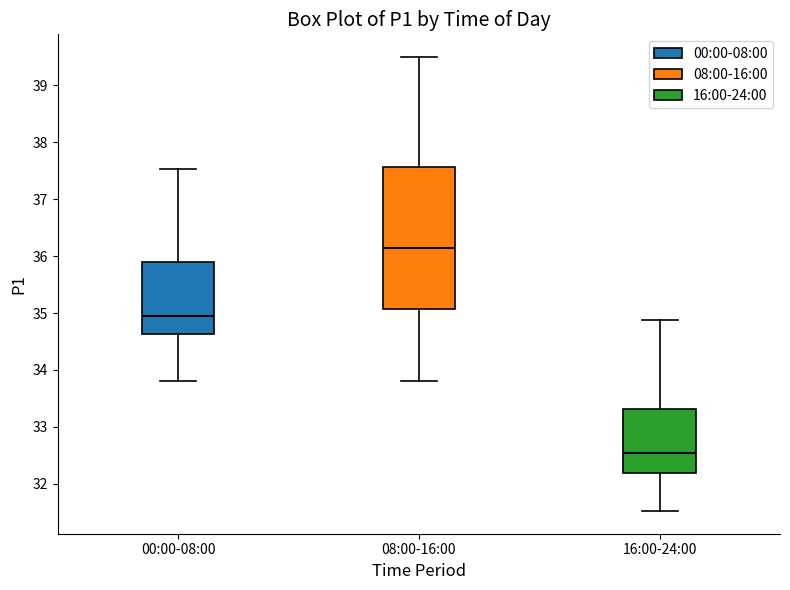

Reading left to right, transcribe this box plot: for each box, give where its median line is, the range the box spans, and where its two whiskers end, as read against the y-axis. The values are not printed on the chart, so give them approximately, as read against the axis.

00:00-08:00: median 34.9, box 34.6 to 35.9, whiskers 33.8 to 37.5
08:00-16:00: median 36.2, box 35.1 to 37.6, whiskers 33.8 to 39.5
16:00-24:00: median 32.5, box 32.2 to 33.3, whiskers 31.5 to 34.9